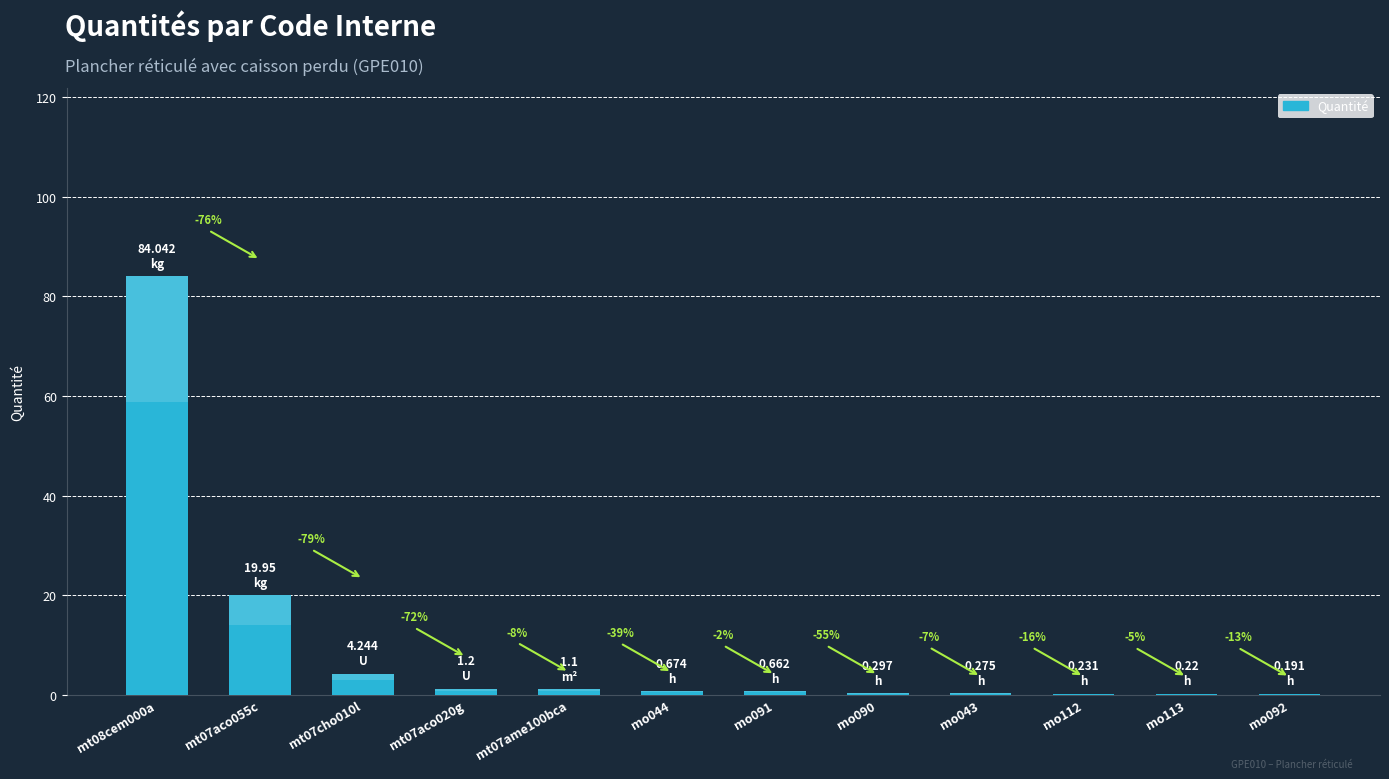

What is the label of the 8th bar from the right?

mt07ame100bca